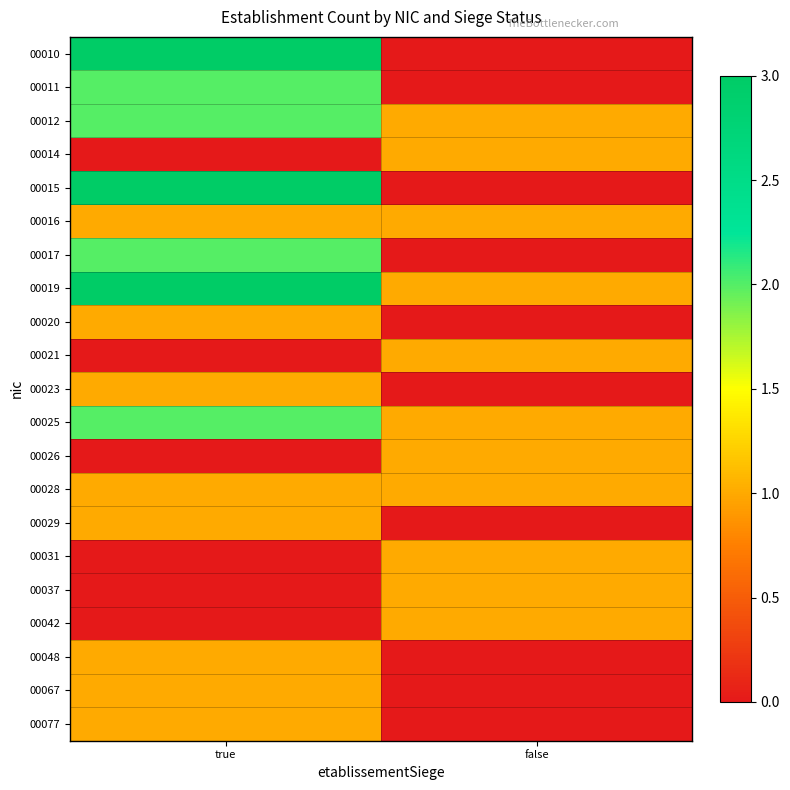

At how many categories does at least one series exceed 0?

2